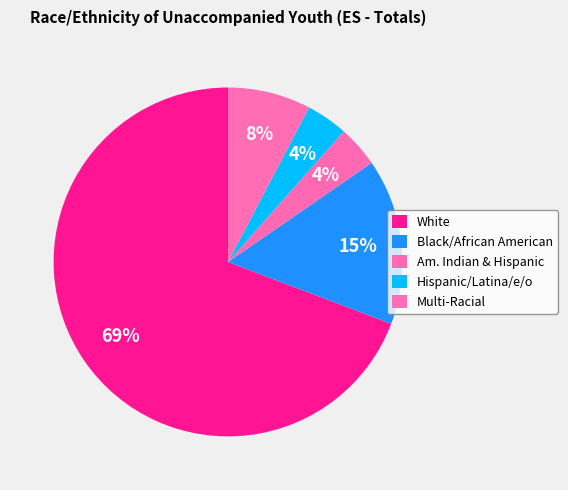

Count the number of slices in the pie.

5